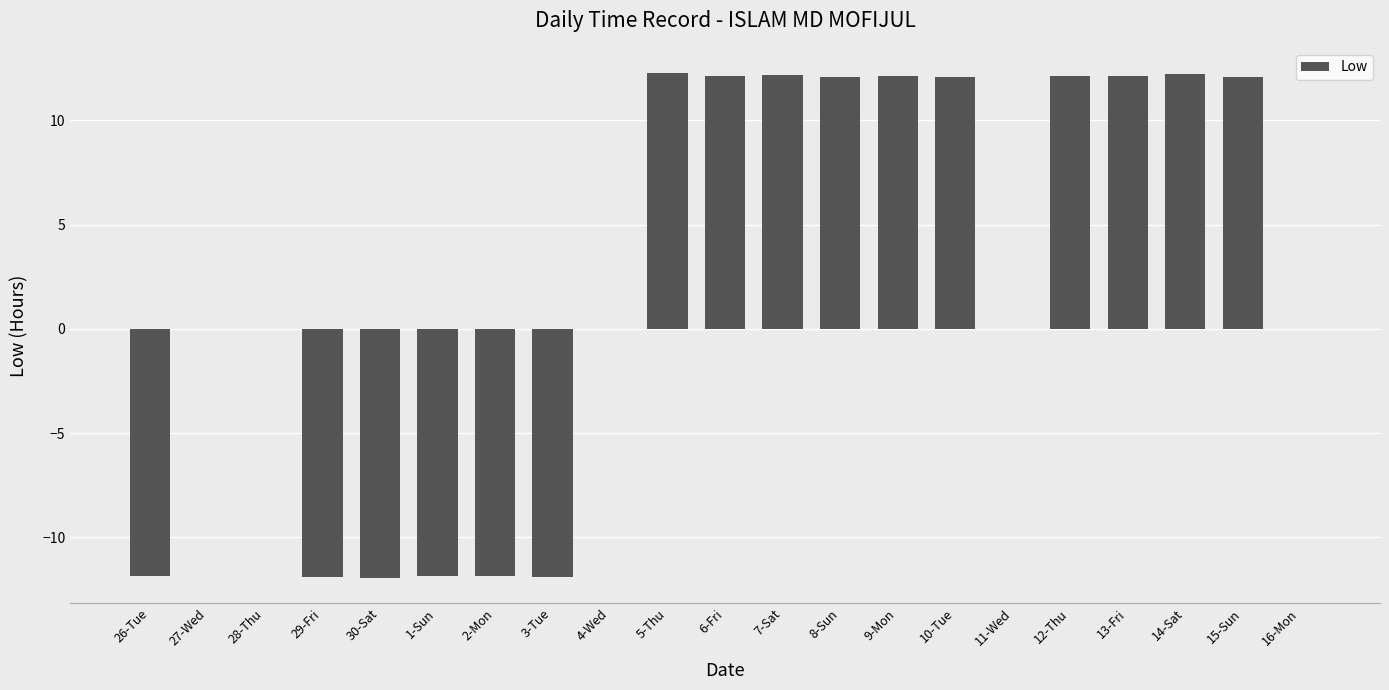

What is the change in value from 30-Sat to 11-Wed?

+11.9